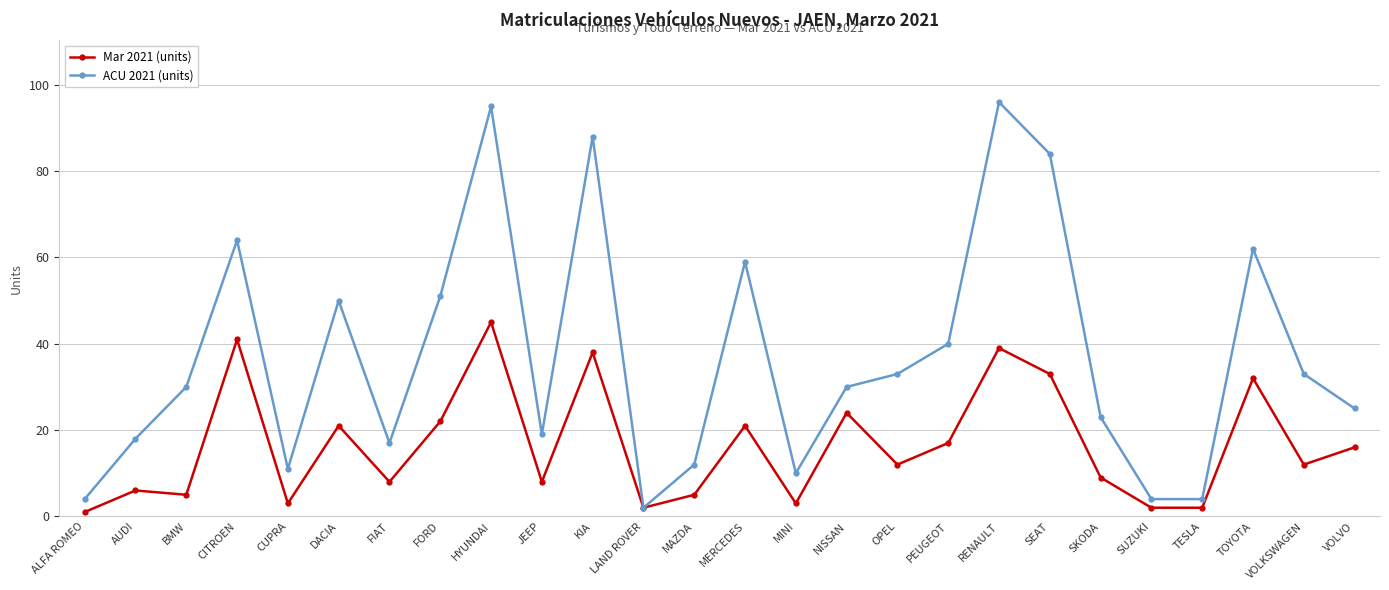

What is the average value of the Mar 2021 (units) series?

16